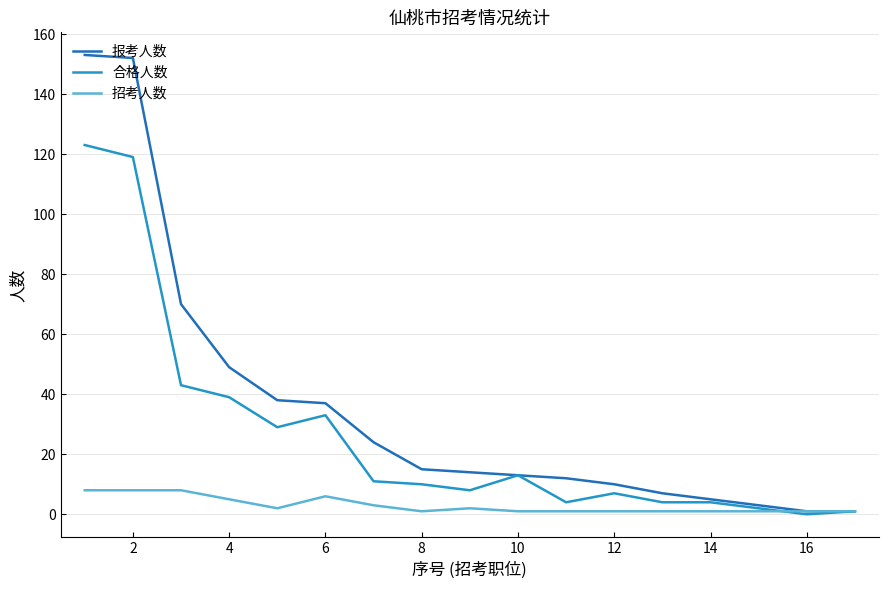

Does the chart display data point markers on the line(s)?

No